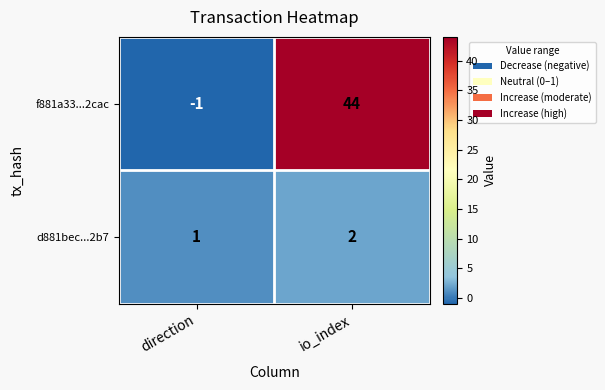

Reading left to right, extract all data points from this chart.

f881a33...2cac: -1	44
d881bec...2b7: 1	2